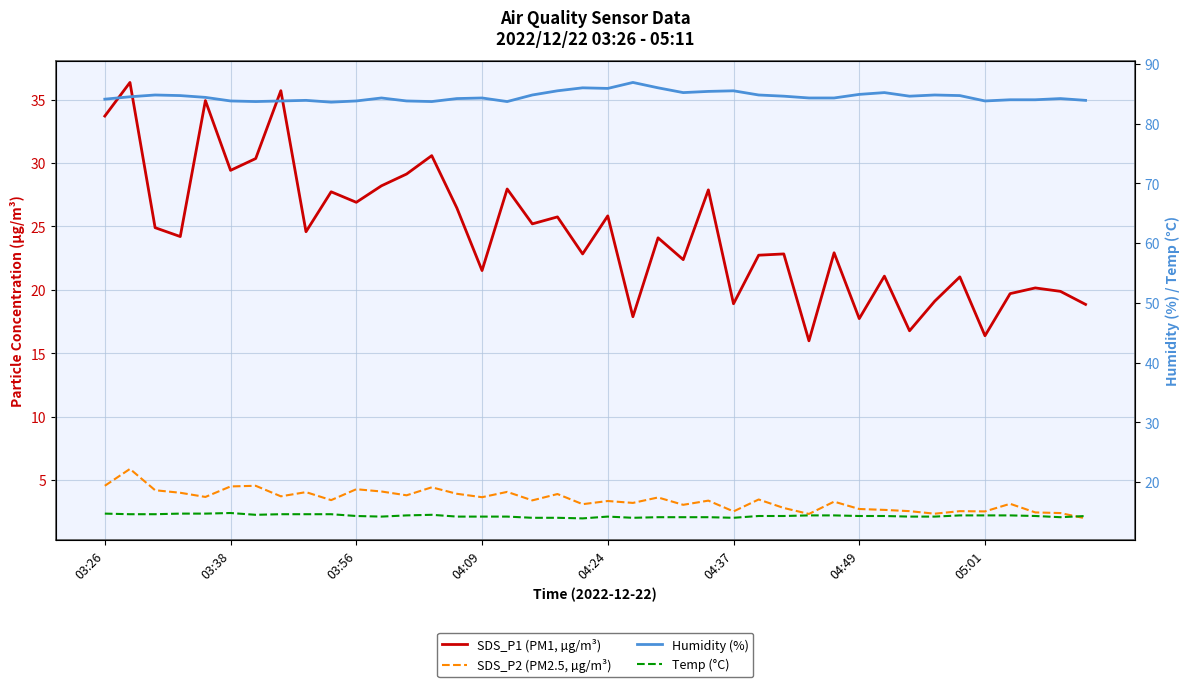

How many lines are shown in the chart?

4